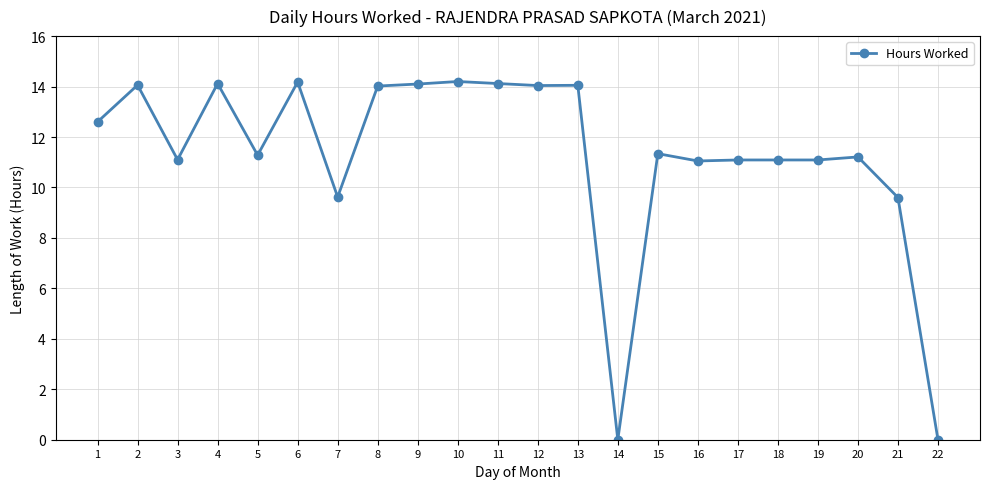

Read the value at 13.

14.1